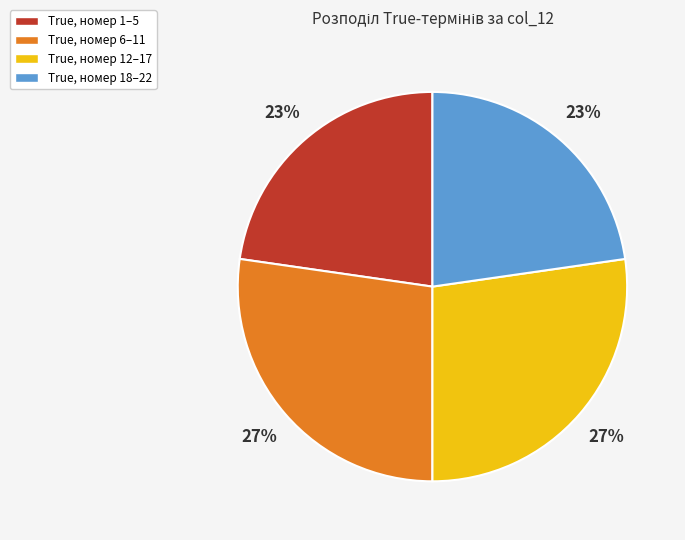

Is there a majority slice in this chart?

No